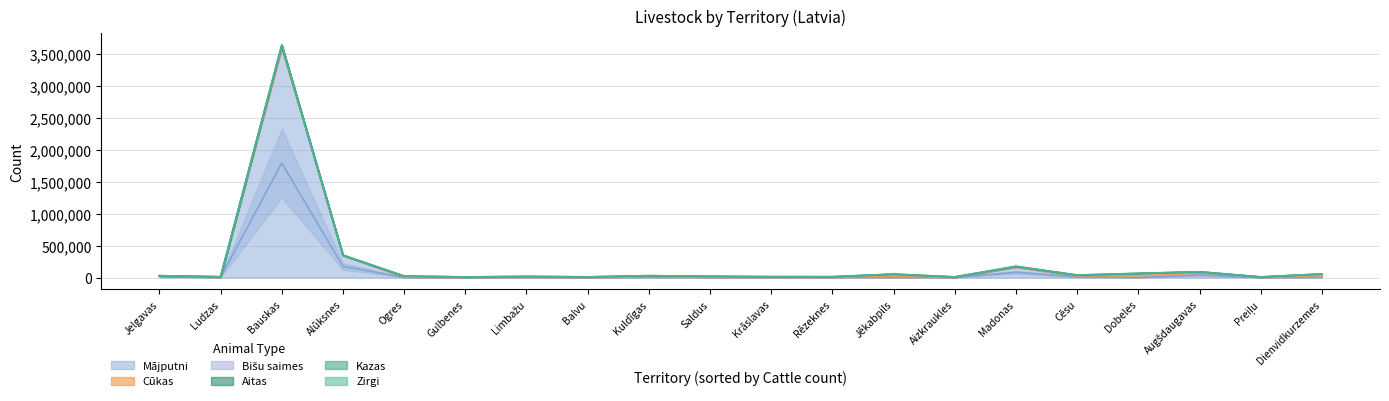

Where is the first local minimum for Cūkas?

Alūksnes